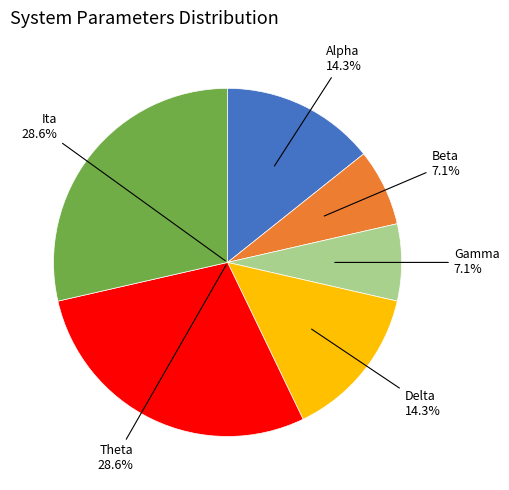

Rank the categories by value from lowest to highest.

Beta, Gamma, Alpha, Delta, Theta, Ita